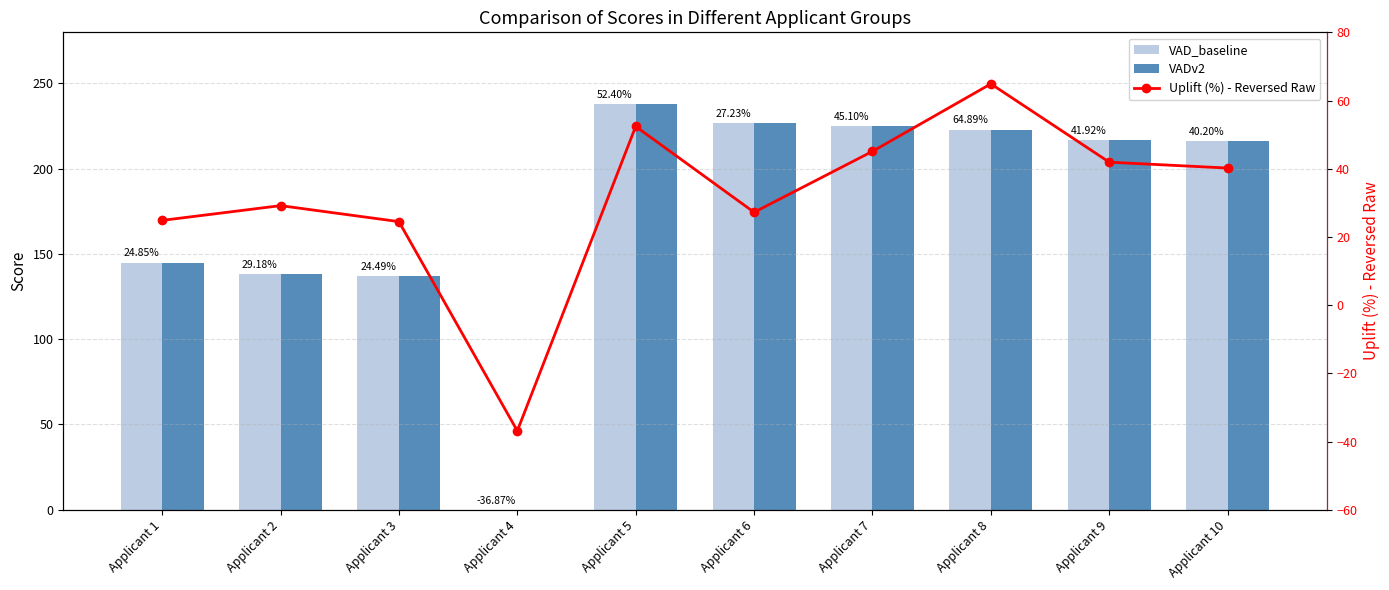

At Applicant 3, list the series in order from largest to smallest.

VAD_baseline, VADv2, Uplift (%) - Reversed Raw